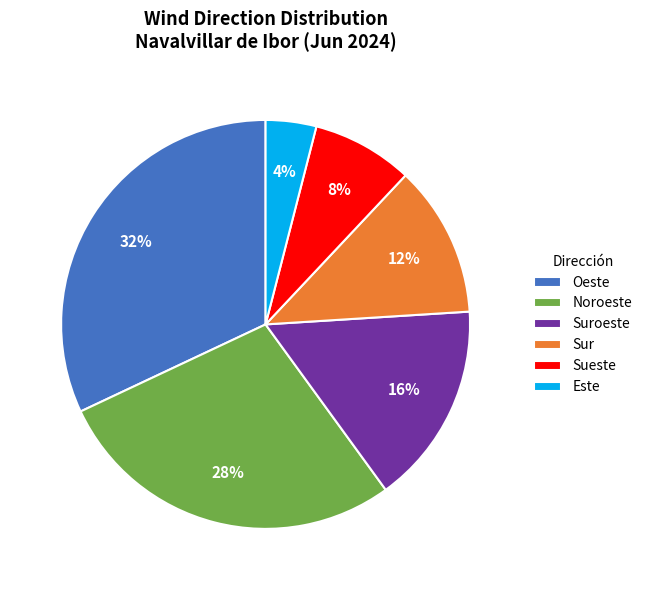

Count the number of slices in the pie.

6